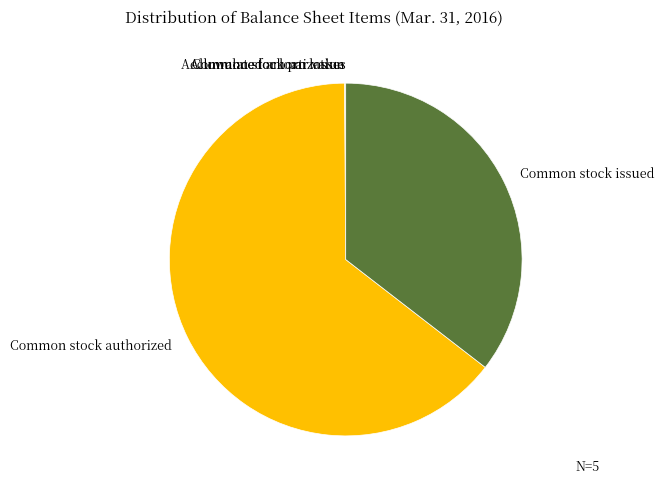

What is the majority slice?

Common stock authorized